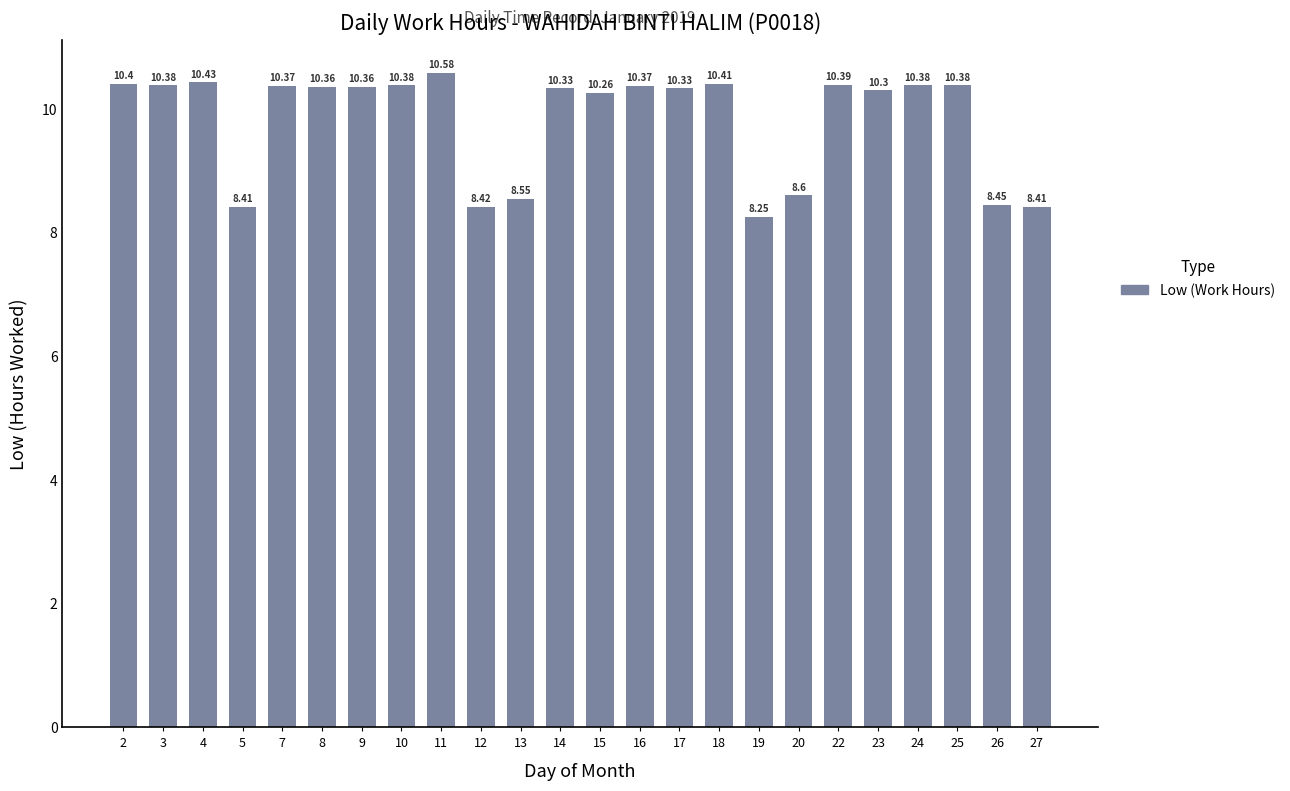

How many bars are there in total?

24